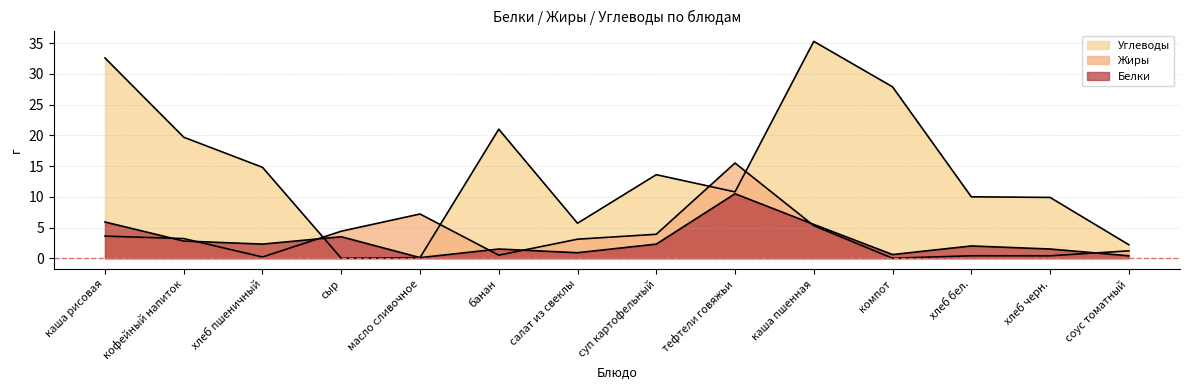

Which series has the largest range (max minus min)?

Углеводы